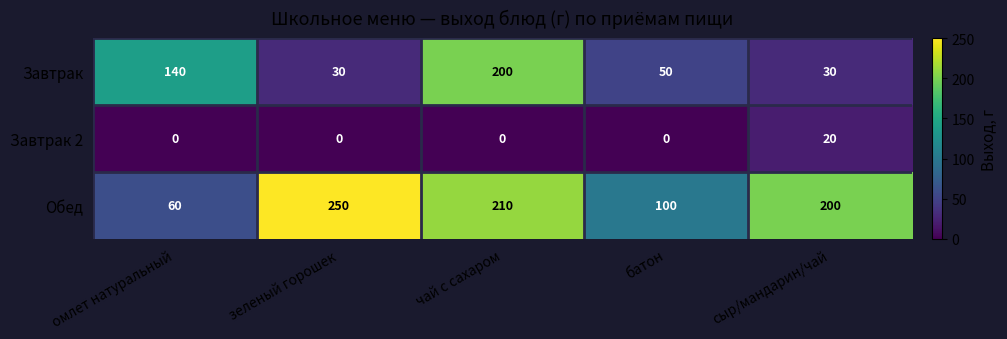

What value does the Обед series have at зеленый горошек, to the nearest 10?

250